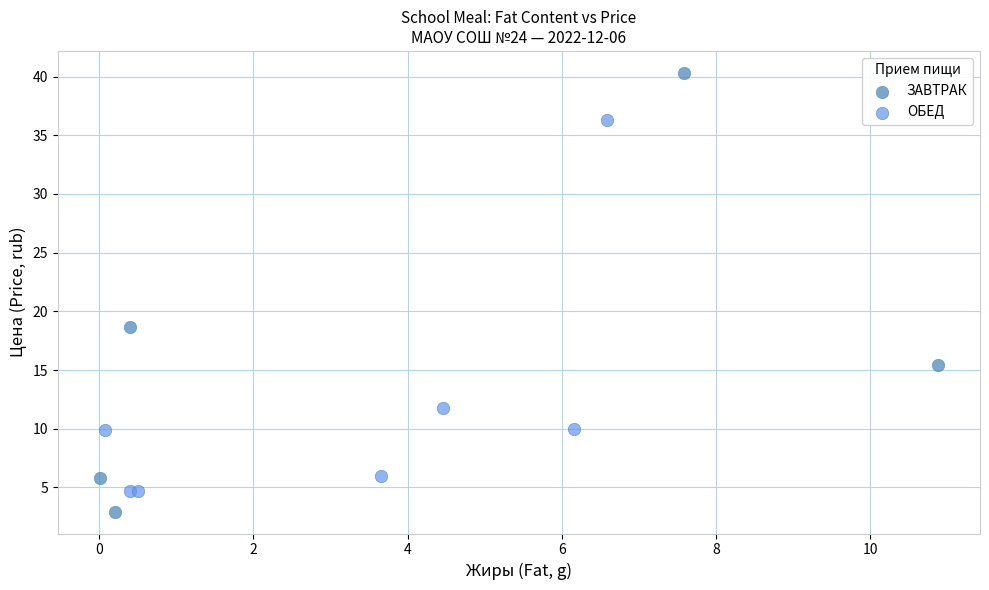

What are all the series names shown in the legend?

ЗАВТРАК, ОБЕД